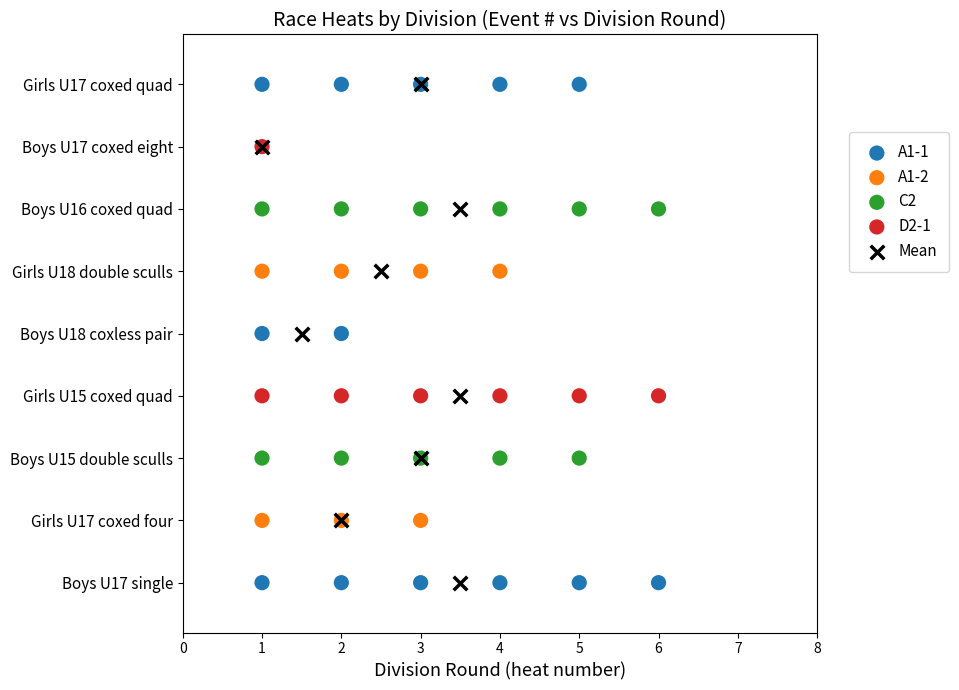

What are all the series names shown in the legend?

A1-1, A1-2, C2, D2-1, Mean